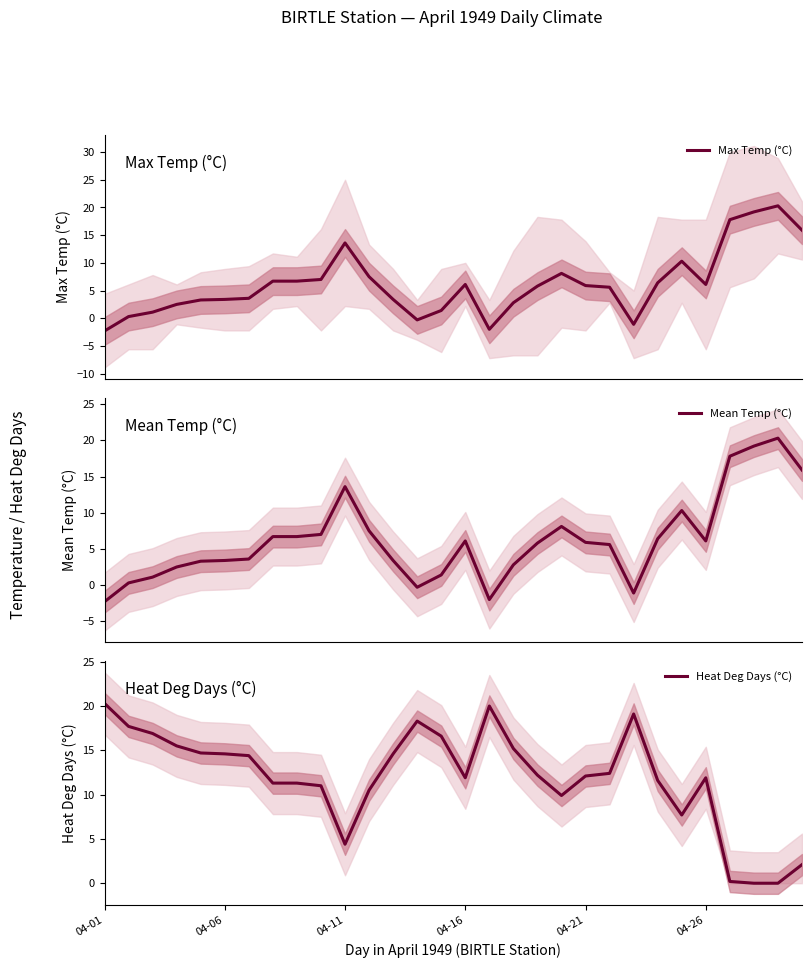

The Max Temp (°C) series shows 27.4 at 26. True or false?

False